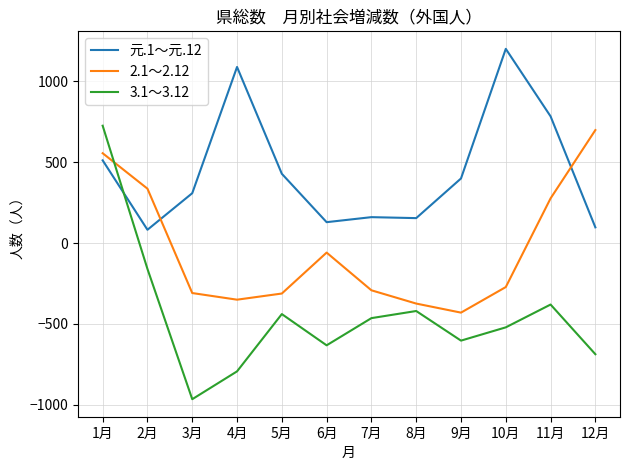

What is the sum of the 元.1～元.12 values at 12月 and 5月?

525